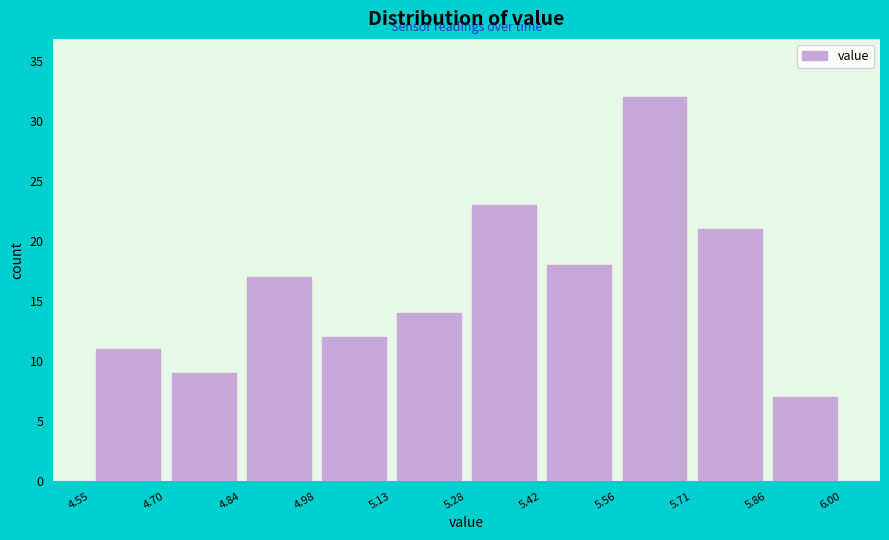

Which range on the x-axis has the tallest bar?

5.56 to 5.71